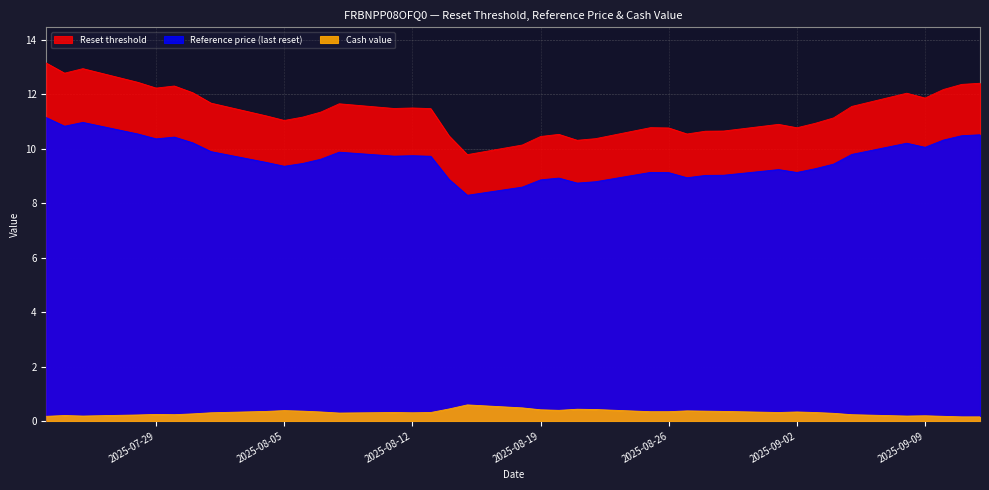

Rank the categories by Reference price (last reset) value from lowest to highest.

2025-08-15, 2025-08-18, 2025-08-21, 2025-08-22, 2025-08-19, 2025-08-14, 2025-08-20, 2025-08-27, 2025-08-28, 2025-08-29, 2025-08-26, 2025-09-02, 2025-08-25, 2025-09-01, 2025-09-03, 2025-08-05, 2025-09-04, 2025-08-06, 2025-08-04, 2025-08-07, 2025-08-13, 2025-08-11, 2025-08-12, 2025-09-05, 2025-08-08, 2025-08-01, 2025-09-09, 2025-09-08, 2025-07-31, 2025-09-10, 2025-07-29, 2025-07-30, 2025-09-11, 2025-09-12, 2025-07-28, 2025-07-24, 2025-07-25, 2025-07-23